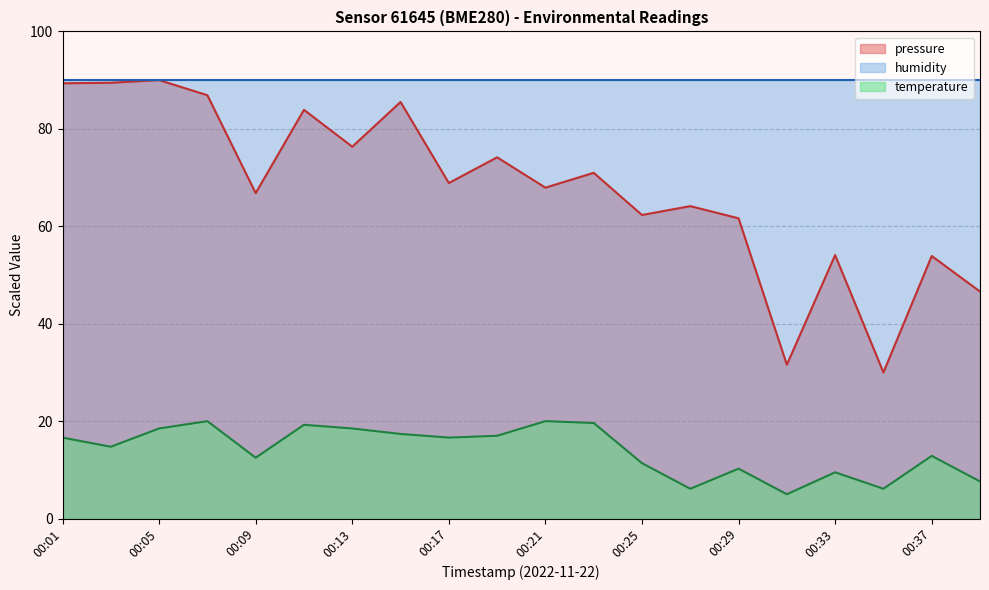

Between 00:11 and 00:33, which series saw the biggest shift?

pressure